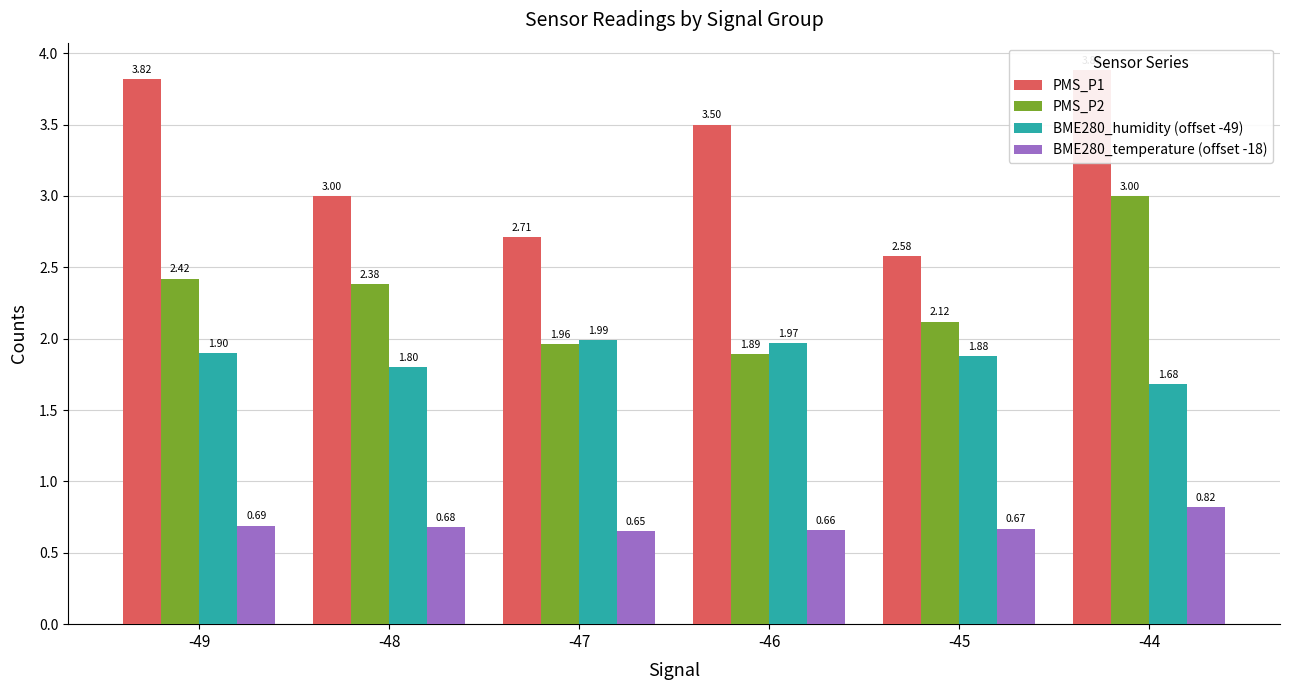

Reading left to right, transcribe all the data shown in this chart.

PMS_P1: 3.8	3.0	2.7	3.5	2.6	3.9
PMS_P2: 2.4	2.4	2.0	1.9	2.1	3.0
BME280_humidity (offset -49): 1.9	1.8	2.0	2.0	1.9	1.7
BME280_temperature (offset -18): 0.7	0.7	0.7	0.7	0.7	0.8